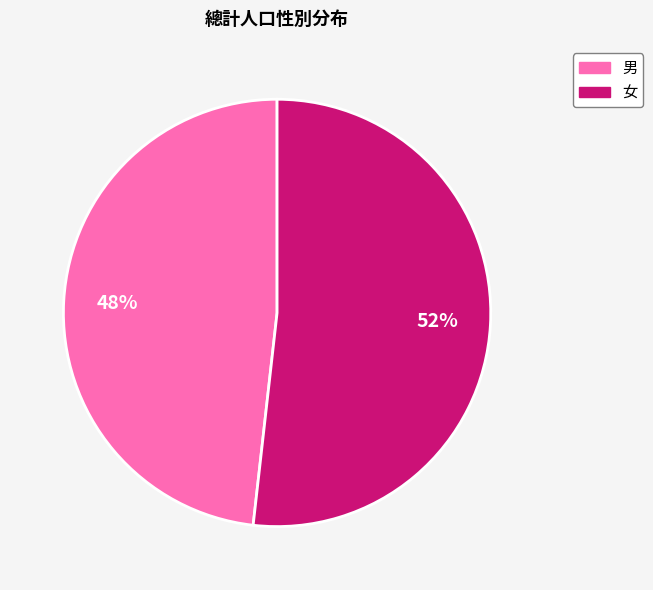

What is the largest slice in the pie chart?

女